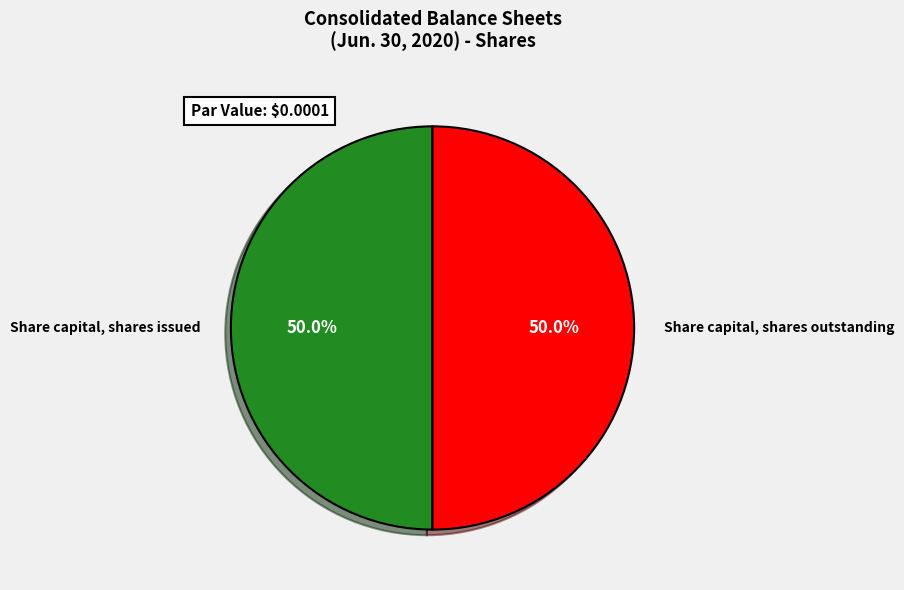

The Share capital, shares issued slice represents 50% of the pie. True or false?

True